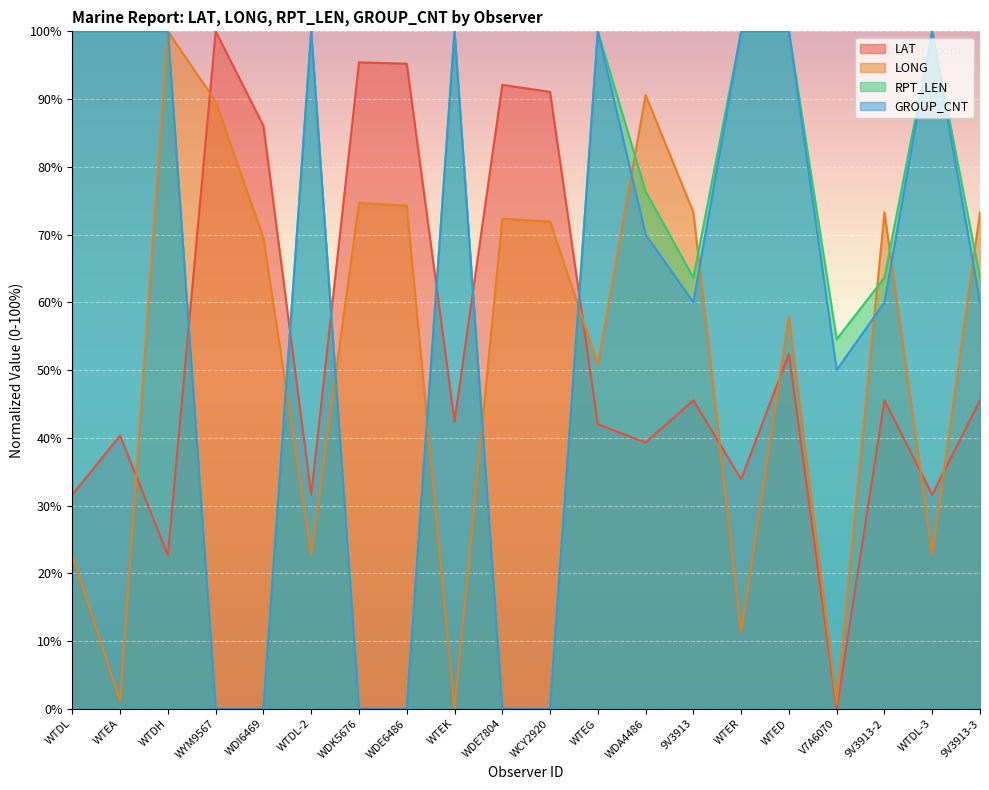

At which category is the sum across all series the highest?

WTDH